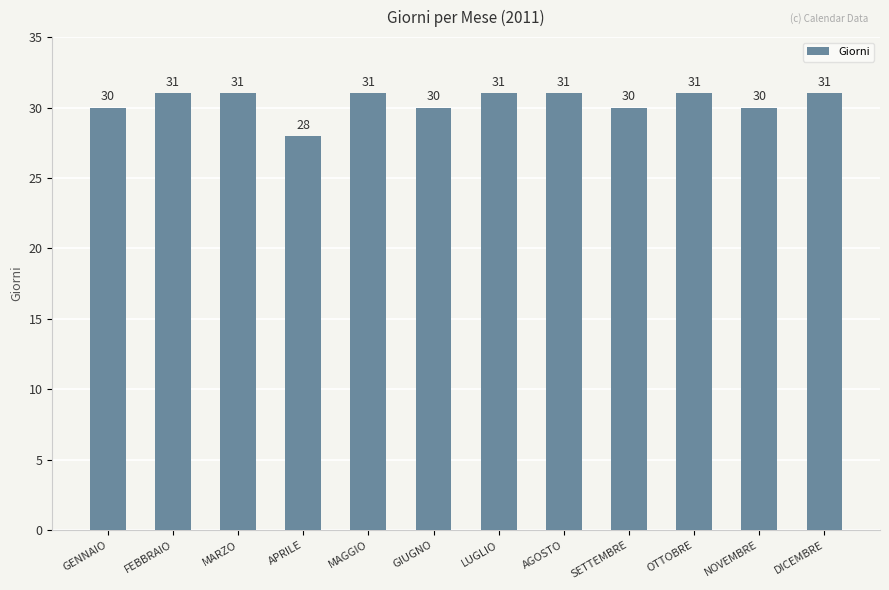

Between MAGGIO and GENNAIO, which is larger?

MAGGIO